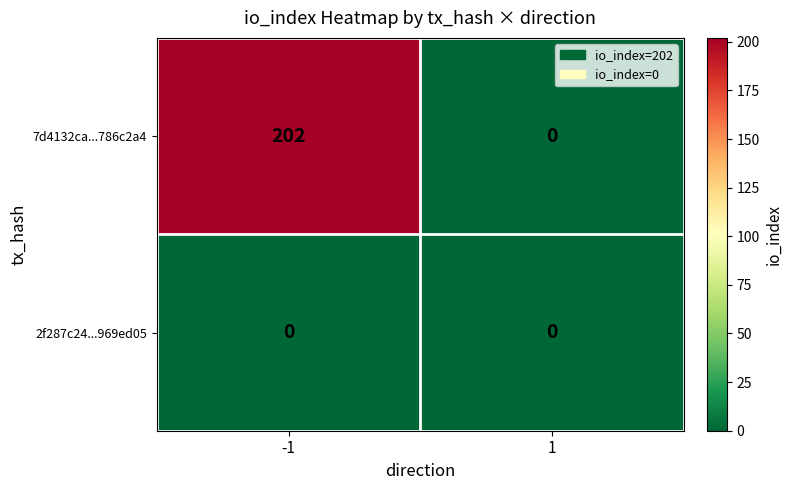

What is the average value of the 7d4132ca...786c2a4 series?

101